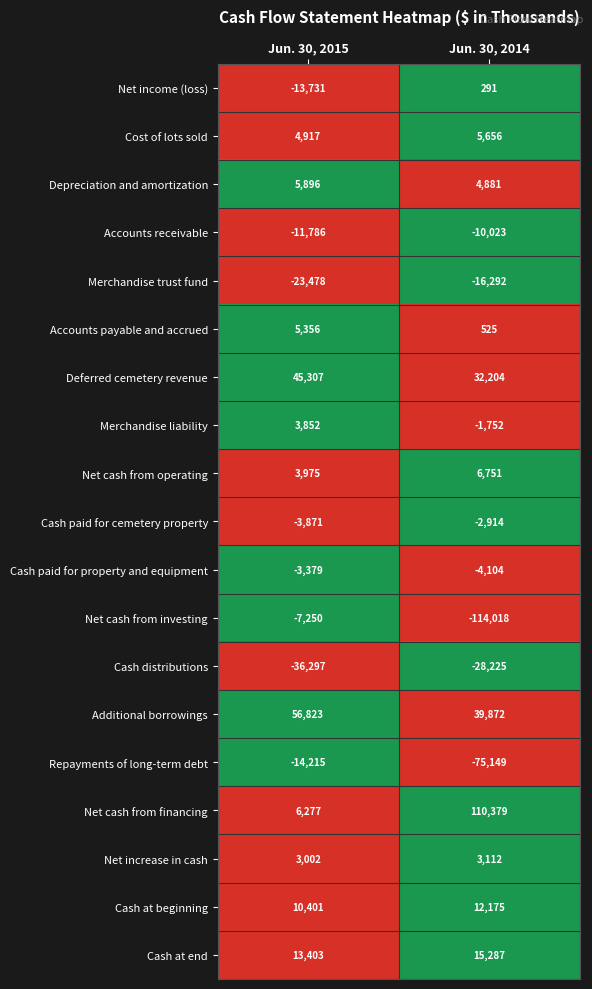

Where is Deferred cemetery revenue nearest to the value 38755?

Jun. 30, 2014